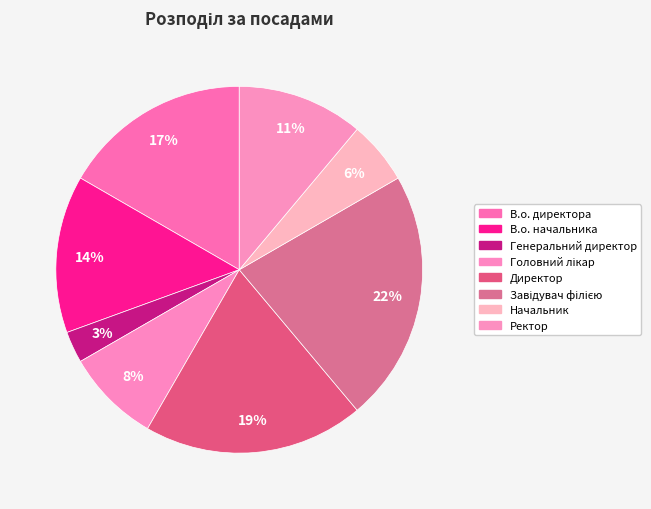

The Директор slice represents 33% of the pie. True or false?

False